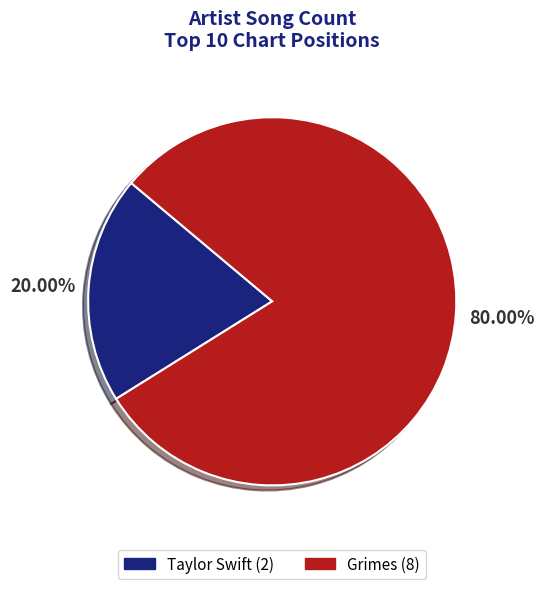

To the nearest percent, what portion does Grimes represent?

80%